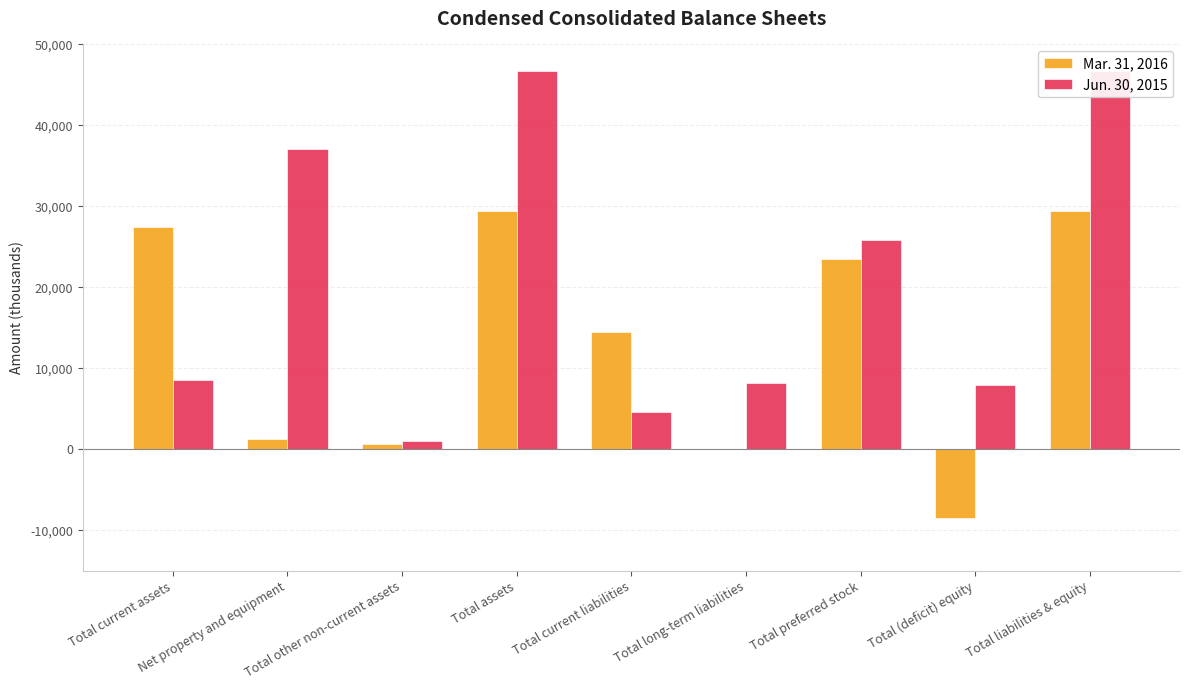

Reading left to right, list all the values displayed in this chart.

Mar. 31, 2016: 27438	1346	669	29453	14482	0	23501	-8530	29453
Jun. 30, 2015: 8582	37073	1045	46700	4654	8251	25850	7945	46700